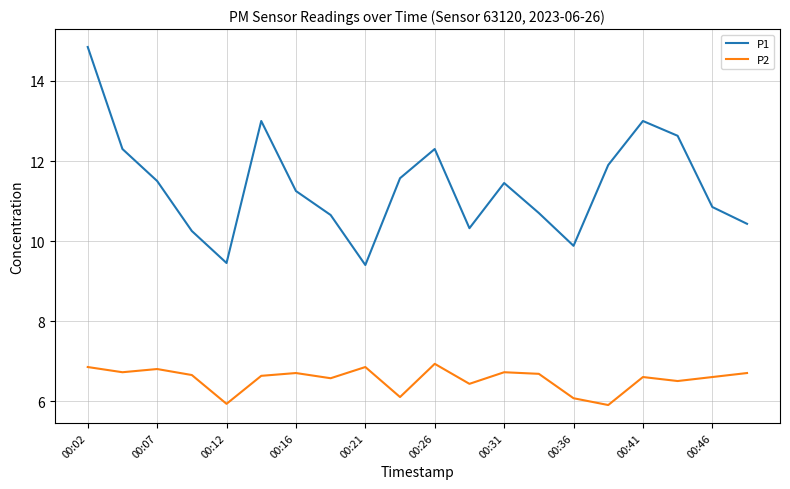

Which series has the largest total across all categories?

P1